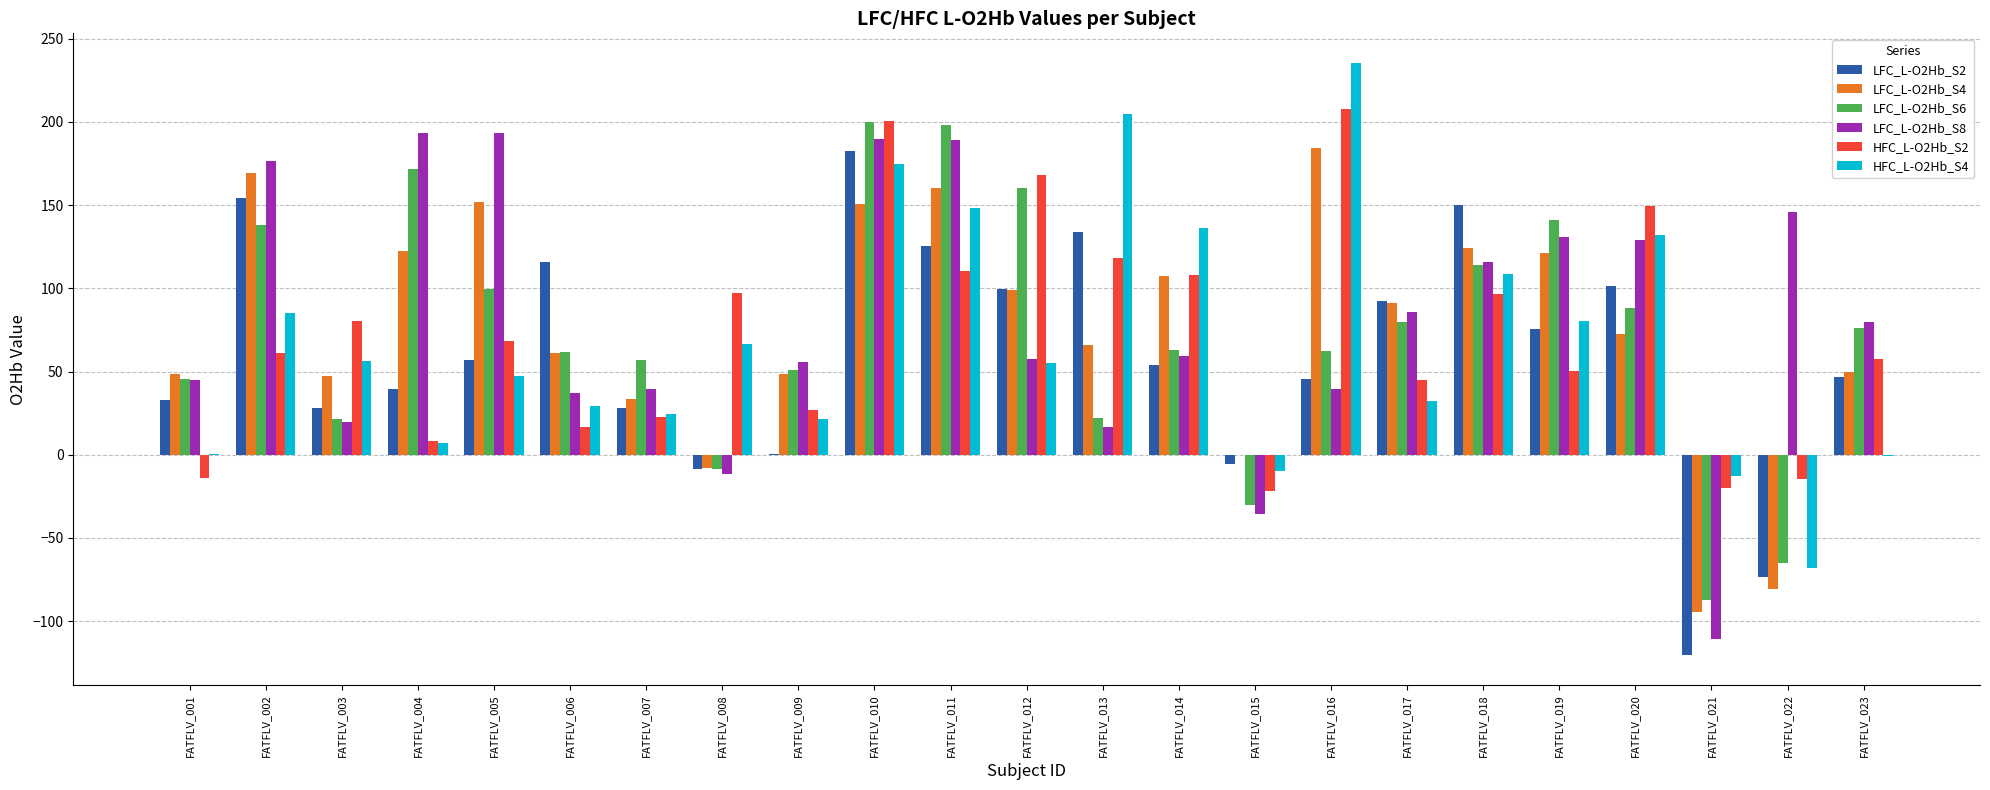

At which label is LFC_L-O2Hb_S6 closest to 56?

FATFLV_007